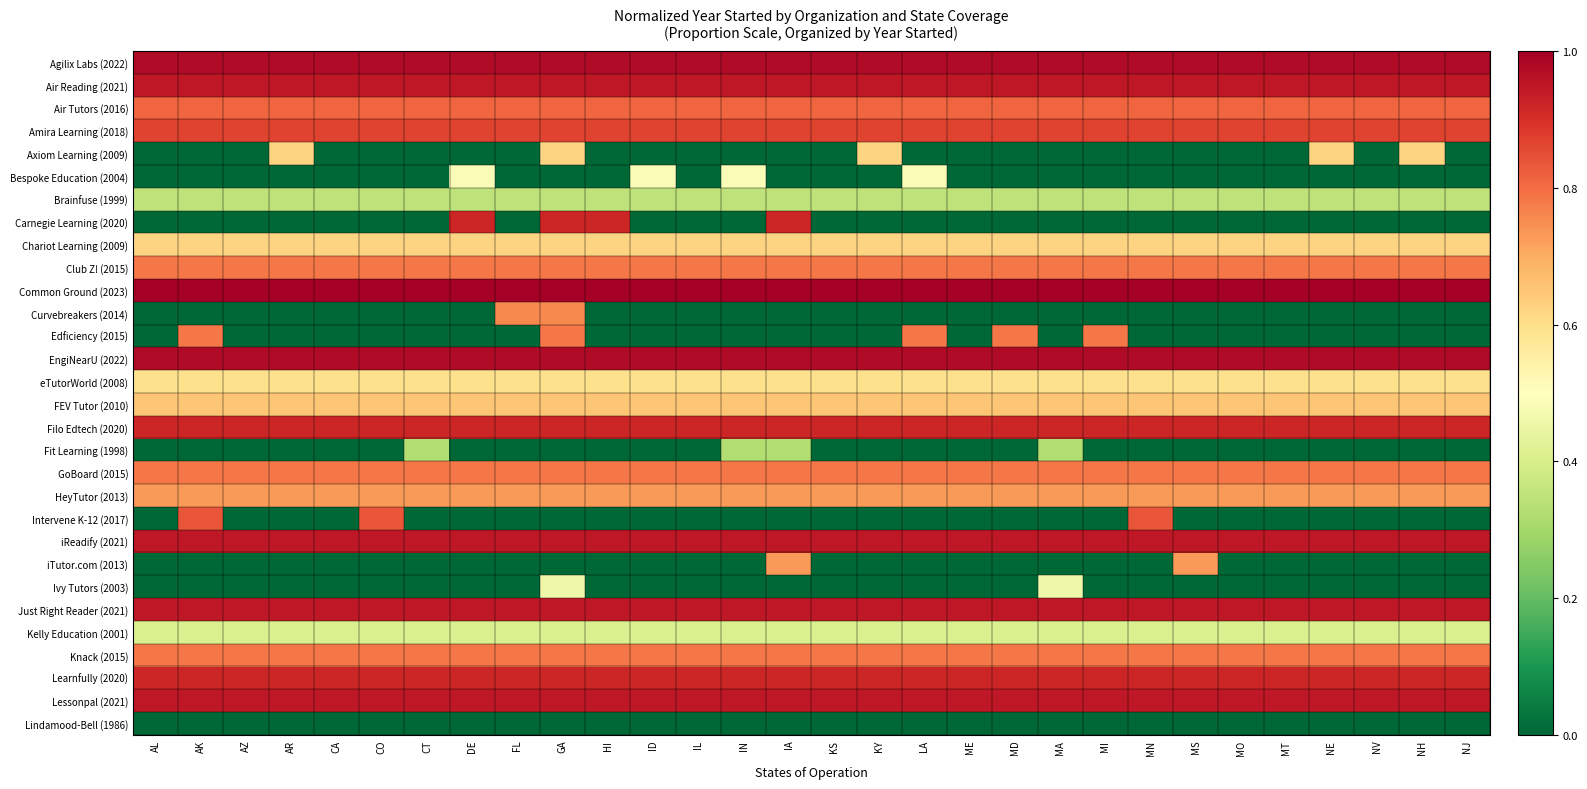

Reading right to left, transcribe all the data shown in this chart.

Agilix Labs (2022): NJ=1.0	NH=1.0	NV=1.0	NE=1.0	MT=1.0	MO=1.0	MS=1.0	MN=1.0	MI=1.0	MA=1.0	MD=1.0	ME=1.0	LA=1.0	KY=1.0	KS=1.0	IA=1.0	IN=1.0	IL=1.0	ID=1.0	HI=1.0	GA=1.0	FL=1.0	DE=1.0	CT=1.0	CO=1.0	CA=1.0	AR=1.0	AZ=1.0	AK=1.0	AL=1.0
Air Reading (2021): NJ=0.9	NH=0.9	NV=0.9	NE=0.9	MT=0.9	MO=0.9	MS=0.9	MN=0.9	MI=0.9	MA=0.9	MD=0.9	ME=0.9	LA=0.9	KY=0.9	KS=0.9	IA=0.9	IN=0.9	IL=0.9	ID=0.9	HI=0.9	GA=0.9	FL=0.9	DE=0.9	CT=0.9	CO=0.9	CA=0.9	AR=0.9	AZ=0.9	AK=0.9	AL=0.9
Air Tutors (2016): NJ=0.8	NH=0.8	NV=0.8	NE=0.8	MT=0.8	MO=0.8	MS=0.8	MN=0.8	MI=0.8	MA=0.8	MD=0.8	ME=0.8	LA=0.8	KY=0.8	KS=0.8	IA=0.8	IN=0.8	IL=0.8	ID=0.8	HI=0.8	GA=0.8	FL=0.8	DE=0.8	CT=0.8	CO=0.8	CA=0.8	AR=0.8	AZ=0.8	AK=0.8	AL=0.8
Amira Learning (2018): NJ=0.9	NH=0.9	NV=0.9	NE=0.9	MT=0.9	MO=0.9	MS=0.9	MN=0.9	MI=0.9	MA=0.9	MD=0.9	ME=0.9	LA=0.9	KY=0.9	KS=0.9	IA=0.9	IN=0.9	IL=0.9	ID=0.9	HI=0.9	GA=0.9	FL=0.9	DE=0.9	CT=0.9	CO=0.9	CA=0.9	AR=0.9	AZ=0.9	AK=0.9	AL=0.9
Axiom Learning (2009): NJ=0.0	NH=0.6	NV=0.0	NE=0.6	MT=0.0	MO=0.0	MS=0.0	MN=0.0	MI=0.0	MA=0.0	MD=0.0	ME=0.0	LA=0.0	KY=0.6	KS=0.0	IA=0.0	IN=0.0	IL=0.0	ID=0.0	HI=0.0	GA=0.6	FL=0.0	DE=0.0	CT=0.0	CO=0.0	CA=0.0	AR=0.6	AZ=0.0	AK=0.0	AL=0.0
Bespoke Education (2004): NJ=0.0	NH=0.0	NV=0.0	NE=0.0	MT=0.0	MO=0.0	MS=0.0	MN=0.0	MI=0.0	MA=0.0	MD=0.0	ME=0.0	LA=0.5	KY=0.0	KS=0.0	IA=0.0	IN=0.5	IL=0.0	ID=0.5	HI=0.0	GA=0.0	FL=0.0	DE=0.5	CT=0.0	CO=0.0	CA=0.0	AR=0.0	AZ=0.0	AK=0.0	AL=0.0
Brainfuse (1999): NJ=0.4	NH=0.4	NV=0.4	NE=0.4	MT=0.4	MO=0.4	MS=0.4	MN=0.4	MI=0.4	MA=0.4	MD=0.4	ME=0.4	LA=0.4	KY=0.4	KS=0.4	IA=0.4	IN=0.4	IL=0.4	ID=0.4	HI=0.4	GA=0.4	FL=0.4	DE=0.4	CT=0.4	CO=0.4	CA=0.4	AR=0.4	AZ=0.4	AK=0.4	AL=0.4
Carnegie Learning (2020): NJ=0.0	NH=0.0	NV=0.0	NE=0.0	MT=0.0	MO=0.0	MS=0.0	MN=0.0	MI=0.0	MA=0.0	MD=0.0	ME=0.0	LA=0.0	KY=0.0	KS=0.0	IA=0.9	IN=0.0	IL=0.0	ID=0.0	HI=0.9	GA=0.9	FL=0.0	DE=0.9	CT=0.0	CO=0.0	CA=0.0	AR=0.0	AZ=0.0	AK=0.0	AL=0.0
Chariot Learning (2009): NJ=0.6	NH=0.6	NV=0.6	NE=0.6	MT=0.6	MO=0.6	MS=0.6	MN=0.6	MI=0.6	MA=0.6	MD=0.6	ME=0.6	LA=0.6	KY=0.6	KS=0.6	IA=0.6	IN=0.6	IL=0.6	ID=0.6	HI=0.6	GA=0.6	FL=0.6	DE=0.6	CT=0.6	CO=0.6	CA=0.6	AR=0.6	AZ=0.6	AK=0.6	AL=0.6
Club Z! (2015): NJ=0.8	NH=0.8	NV=0.8	NE=0.8	MT=0.8	MO=0.8	MS=0.8	MN=0.8	MI=0.8	MA=0.8	MD=0.8	ME=0.8	LA=0.8	KY=0.8	KS=0.8	IA=0.8	IN=0.8	IL=0.8	ID=0.8	HI=0.8	GA=0.8	FL=0.8	DE=0.8	CT=0.8	CO=0.8	CA=0.8	AR=0.8	AZ=0.8	AK=0.8	AL=0.8
Common Ground (2023): NJ=1.0	NH=1.0	NV=1.0	NE=1.0	MT=1.0	MO=1.0	MS=1.0	MN=1.0	MI=1.0	MA=1.0	MD=1.0	ME=1.0	LA=1.0	KY=1.0	KS=1.0	IA=1.0	IN=1.0	IL=1.0	ID=1.0	HI=1.0	GA=1.0	FL=1.0	DE=1.0	CT=1.0	CO=1.0	CA=1.0	AR=1.0	AZ=1.0	AK=1.0	AL=1.0
Curvebreakers (2014): NJ=0.0	NH=0.0	NV=0.0	NE=0.0	MT=0.0	MO=0.0	MS=0.0	MN=0.0	MI=0.0	MA=0.0	MD=0.0	ME=0.0	LA=0.0	KY=0.0	KS=0.0	IA=0.0	IN=0.0	IL=0.0	ID=0.0	HI=0.0	GA=0.8	FL=0.8	DE=0.0	CT=0.0	CO=0.0	CA=0.0	AR=0.0	AZ=0.0	AK=0.0	AL=0.0
Edficiency (2015): NJ=0.0	NH=0.0	NV=0.0	NE=0.0	MT=0.0	MO=0.0	MS=0.0	MN=0.0	MI=0.8	MA=0.0	MD=0.8	ME=0.0	LA=0.8	KY=0.0	KS=0.0	IA=0.0	IN=0.0	IL=0.0	ID=0.0	HI=0.0	GA=0.8	FL=0.0	DE=0.0	CT=0.0	CO=0.0	CA=0.0	AR=0.0	AZ=0.0	AK=0.8	AL=0.0
EngiNearU (2022): NJ=1.0	NH=1.0	NV=1.0	NE=1.0	MT=1.0	MO=1.0	MS=1.0	MN=1.0	MI=1.0	MA=1.0	MD=1.0	ME=1.0	LA=1.0	KY=1.0	KS=1.0	IA=1.0	IN=1.0	IL=1.0	ID=1.0	HI=1.0	GA=1.0	FL=1.0	DE=1.0	CT=1.0	CO=1.0	CA=1.0	AR=1.0	AZ=1.0	AK=1.0	AL=1.0
eTutorWorld (2008): NJ=0.6	NH=0.6	NV=0.6	NE=0.6	MT=0.6	MO=0.6	MS=0.6	MN=0.6	MI=0.6	MA=0.6	MD=0.6	ME=0.6	LA=0.6	KY=0.6	KS=0.6	IA=0.6	IN=0.6	IL=0.6	ID=0.6	HI=0.6	GA=0.6	FL=0.6	DE=0.6	CT=0.6	CO=0.6	CA=0.6	AR=0.6	AZ=0.6	AK=0.6	AL=0.6
FEV Tutor (2010): NJ=0.6	NH=0.6	NV=0.6	NE=0.6	MT=0.6	MO=0.6	MS=0.6	MN=0.6	MI=0.6	MA=0.6	MD=0.6	ME=0.6	LA=0.6	KY=0.6	KS=0.6	IA=0.6	IN=0.6	IL=0.6	ID=0.6	HI=0.6	GA=0.6	FL=0.6	DE=0.6	CT=0.6	CO=0.6	CA=0.6	AR=0.6	AZ=0.6	AK=0.6	AL=0.6
Filo Edtech (2020): NJ=0.9	NH=0.9	NV=0.9	NE=0.9	MT=0.9	MO=0.9	MS=0.9	MN=0.9	MI=0.9	MA=0.9	MD=0.9	ME=0.9	LA=0.9	KY=0.9	KS=0.9	IA=0.9	IN=0.9	IL=0.9	ID=0.9	HI=0.9	GA=0.9	FL=0.9	DE=0.9	CT=0.9	CO=0.9	CA=0.9	AR=0.9	AZ=0.9	AK=0.9	AL=0.9
Fit Learning (1998): NJ=0.0	NH=0.0	NV=0.0	NE=0.0	MT=0.0	MO=0.0	MS=0.0	MN=0.0	MI=0.0	MA=0.3	MD=0.0	ME=0.0	LA=0.0	KY=0.0	KS=0.0	IA=0.3	IN=0.3	IL=0.0	ID=0.0	HI=0.0	GA=0.0	FL=0.0	DE=0.0	CT=0.3	CO=0.0	CA=0.0	AR=0.0	AZ=0.0	AK=0.0	AL=0.0
GoBoard (2015): NJ=0.8	NH=0.8	NV=0.8	NE=0.8	MT=0.8	MO=0.8	MS=0.8	MN=0.8	MI=0.8	MA=0.8	MD=0.8	ME=0.8	LA=0.8	KY=0.8	KS=0.8	IA=0.8	IN=0.8	IL=0.8	ID=0.8	HI=0.8	GA=0.8	FL=0.8	DE=0.8	CT=0.8	CO=0.8	CA=0.8	AR=0.8	AZ=0.8	AK=0.8	AL=0.8
HeyTutor (2013): NJ=0.7	NH=0.7	NV=0.7	NE=0.7	MT=0.7	MO=0.7	MS=0.7	MN=0.7	MI=0.7	MA=0.7	MD=0.7	ME=0.7	LA=0.7	KY=0.7	KS=0.7	IA=0.7	IN=0.7	IL=0.7	ID=0.7	HI=0.7	GA=0.7	FL=0.7	DE=0.7	CT=0.7	CO=0.7	CA=0.7	AR=0.7	AZ=0.7	AK=0.7	AL=0.7
Intervene K-12 (2017): NJ=0.0	NH=0.0	NV=0.0	NE=0.0	MT=0.0	MO=0.0	MS=0.0	MN=0.8	MI=0.0	MA=0.0	MD=0.0	ME=0.0	LA=0.0	KY=0.0	KS=0.0	IA=0.0	IN=0.0	IL=0.0	ID=0.0	HI=0.0	GA=0.0	FL=0.0	DE=0.0	CT=0.0	CO=0.8	CA=0.0	AR=0.0	AZ=0.0	AK=0.8	AL=0.0
iReadify (2021): NJ=0.9	NH=0.9	NV=0.9	NE=0.9	MT=0.9	MO=0.9	MS=0.9	MN=0.9	MI=0.9	MA=0.9	MD=0.9	ME=0.9	LA=0.9	KY=0.9	KS=0.9	IA=0.9	IN=0.9	IL=0.9	ID=0.9	HI=0.9	GA=0.9	FL=0.9	DE=0.9	CT=0.9	CO=0.9	CA=0.9	AR=0.9	AZ=0.9	AK=0.9	AL=0.9
iTutor.com (2013): NJ=0.0	NH=0.0	NV=0.0	NE=0.0	MT=0.0	MO=0.0	MS=0.7	MN=0.0	MI=0.0	MA=0.0	MD=0.0	ME=0.0	LA=0.0	KY=0.0	KS=0.0	IA=0.7	IN=0.0	IL=0.0	ID=0.0	HI=0.0	GA=0.0	FL=0.0	DE=0.0	CT=0.0	CO=0.0	CA=0.0	AR=0.0	AZ=0.0	AK=0.0	AL=0.0
Ivy Tutors (2003): NJ=0.0	NH=0.0	NV=0.0	NE=0.0	MT=0.0	MO=0.0	MS=0.0	MN=0.0	MI=0.0	MA=0.5	MD=0.0	ME=0.0	LA=0.0	KY=0.0	KS=0.0	IA=0.0	IN=0.0	IL=0.0	ID=0.0	HI=0.0	GA=0.5	FL=0.0	DE=0.0	CT=0.0	CO=0.0	CA=0.0	AR=0.0	AZ=0.0	AK=0.0	AL=0.0
Just Right Reader (2021): NJ=0.9	NH=0.9	NV=0.9	NE=0.9	MT=0.9	MO=0.9	MS=0.9	MN=0.9	MI=0.9	MA=0.9	MD=0.9	ME=0.9	LA=0.9	KY=0.9	KS=0.9	IA=0.9	IN=0.9	IL=0.9	ID=0.9	HI=0.9	GA=0.9	FL=0.9	DE=0.9	CT=0.9	CO=0.9	CA=0.9	AR=0.9	AZ=0.9	AK=0.9	AL=0.9
Kelly Education (2001): NJ=0.4	NH=0.4	NV=0.4	NE=0.4	MT=0.4	MO=0.4	MS=0.4	MN=0.4	MI=0.4	MA=0.4	MD=0.4	ME=0.4	LA=0.4	KY=0.4	KS=0.4	IA=0.4	IN=0.4	IL=0.4	ID=0.4	HI=0.4	GA=0.4	FL=0.4	DE=0.4	CT=0.4	CO=0.4	CA=0.4	AR=0.4	AZ=0.4	AK=0.4	AL=0.4
Knack (2015): NJ=0.8	NH=0.8	NV=0.8	NE=0.8	MT=0.8	MO=0.8	MS=0.8	MN=0.8	MI=0.8	MA=0.8	MD=0.8	ME=0.8	LA=0.8	KY=0.8	KS=0.8	IA=0.8	IN=0.8	IL=0.8	ID=0.8	HI=0.8	GA=0.8	FL=0.8	DE=0.8	CT=0.8	CO=0.8	CA=0.8	AR=0.8	AZ=0.8	AK=0.8	AL=0.8
Learnfully (2020): NJ=0.9	NH=0.9	NV=0.9	NE=0.9	MT=0.9	MO=0.9	MS=0.9	MN=0.9	MI=0.9	MA=0.9	MD=0.9	ME=0.9	LA=0.9	KY=0.9	KS=0.9	IA=0.9	IN=0.9	IL=0.9	ID=0.9	HI=0.9	GA=0.9	FL=0.9	DE=0.9	CT=0.9	CO=0.9	CA=0.9	AR=0.9	AZ=0.9	AK=0.9	AL=0.9
Lessonpal (2021): NJ=0.9	NH=0.9	NV=0.9	NE=0.9	MT=0.9	MO=0.9	MS=0.9	MN=0.9	MI=0.9	MA=0.9	MD=0.9	ME=0.9	LA=0.9	KY=0.9	KS=0.9	IA=0.9	IN=0.9	IL=0.9	ID=0.9	HI=0.9	GA=0.9	FL=0.9	DE=0.9	CT=0.9	CO=0.9	CA=0.9	AR=0.9	AZ=0.9	AK=0.9	AL=0.9
Lindamood-Bell (1986): NJ=0.0	NH=0.0	NV=0.0	NE=0.0	MT=0.0	MO=0.0	MS=0.0	MN=0.0	MI=0.0	MA=0.0	MD=0.0	ME=0.0	LA=0.0	KY=0.0	KS=0.0	IA=0.0	IN=0.0	IL=0.0	ID=0.0	HI=0.0	GA=0.0	FL=0.0	DE=0.0	CT=0.0	CO=0.0	CA=0.0	AR=0.0	AZ=0.0	AK=0.0	AL=0.0